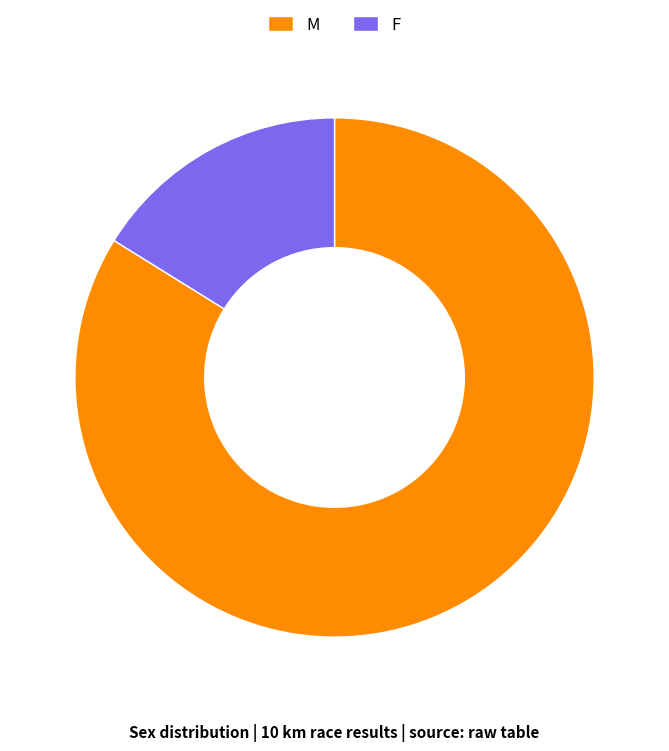

What is the smallest slice in the pie chart?

F